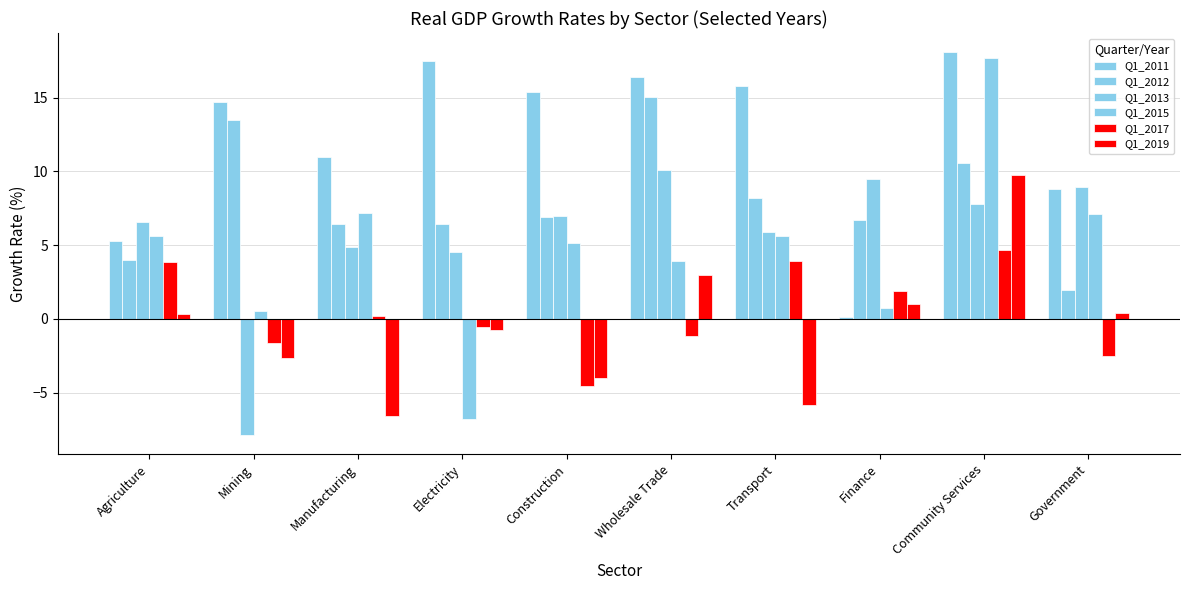

How many categories are shown in the chart?

10